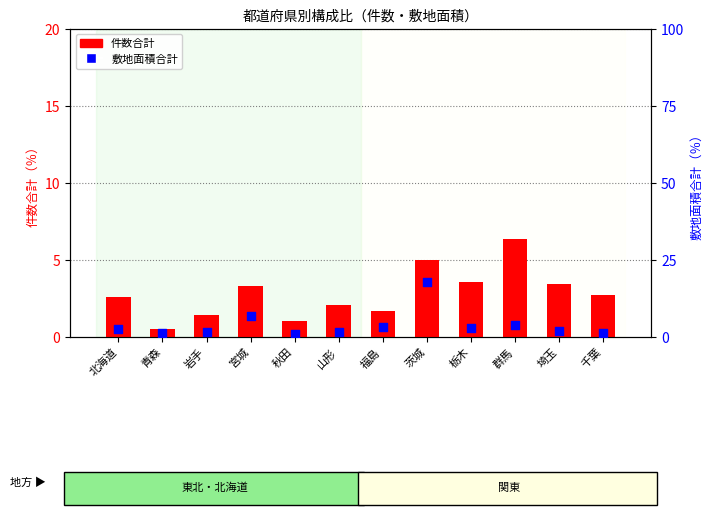

What are all the series names shown in the legend?

件数合計, 敷地面積合計